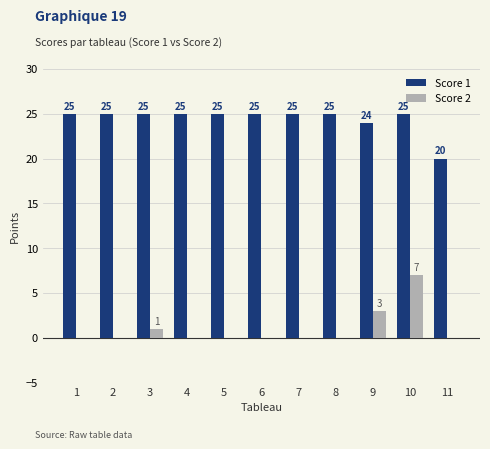

At which category is the sum across all series the highest?

10